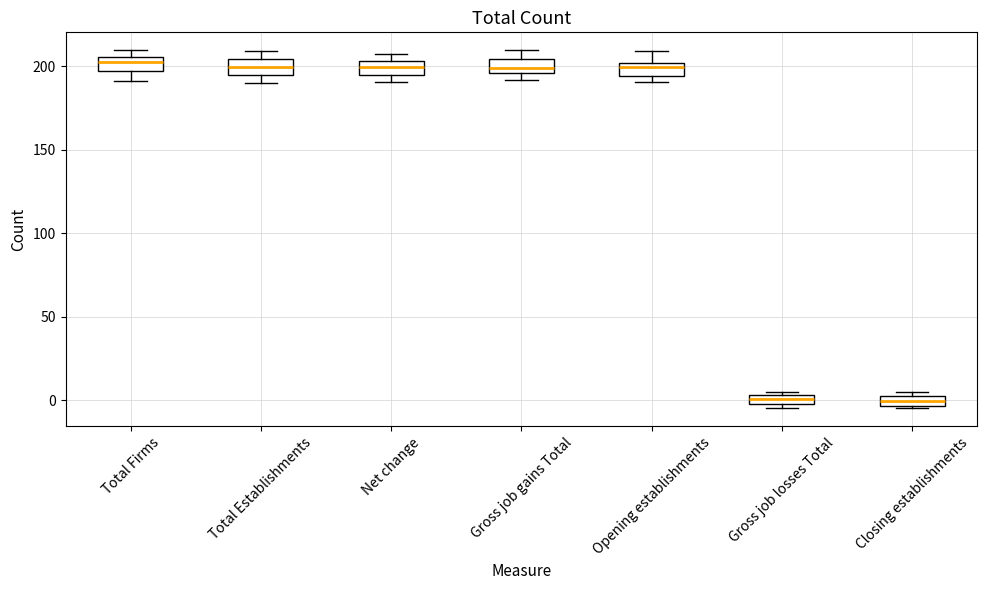

Where is the lower edge of the box for Opening establishments on the y-axis? The values are not printed on the chart, so give them approximately, as read against the axis.

195